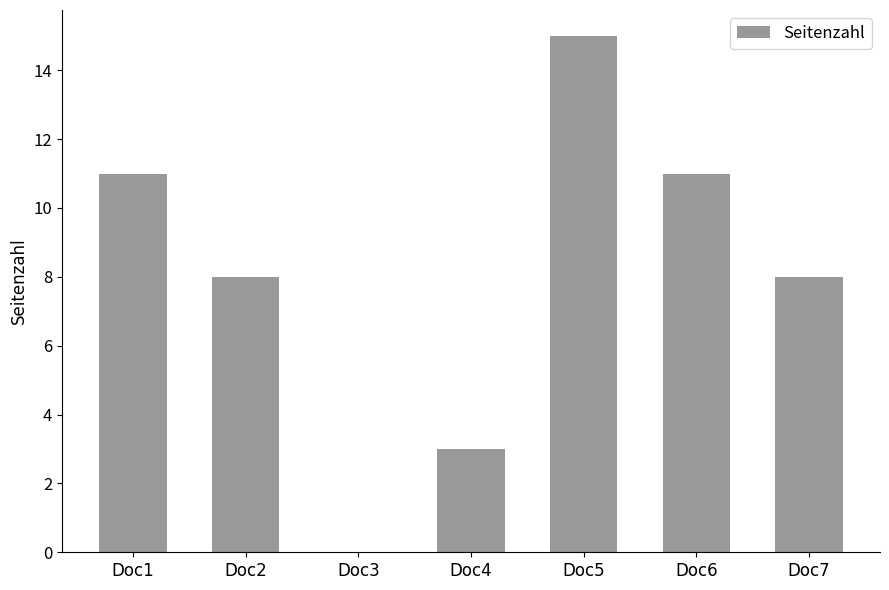

What is the sum of the values at Doc7 and Doc6?

19